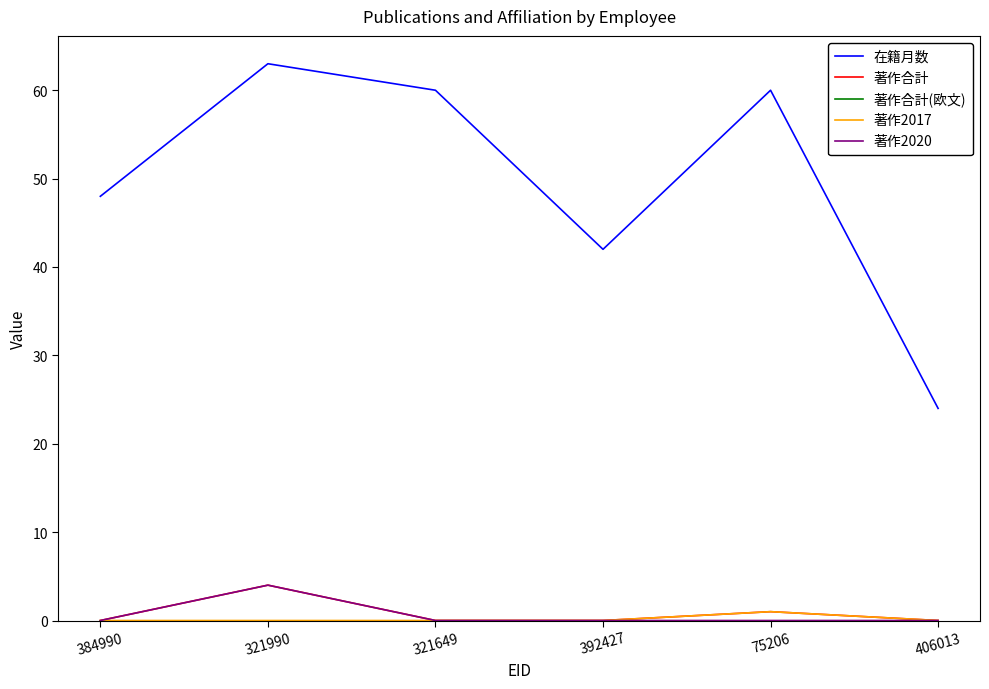

Which series changed the most between 392427 and 75206?

在籍月数